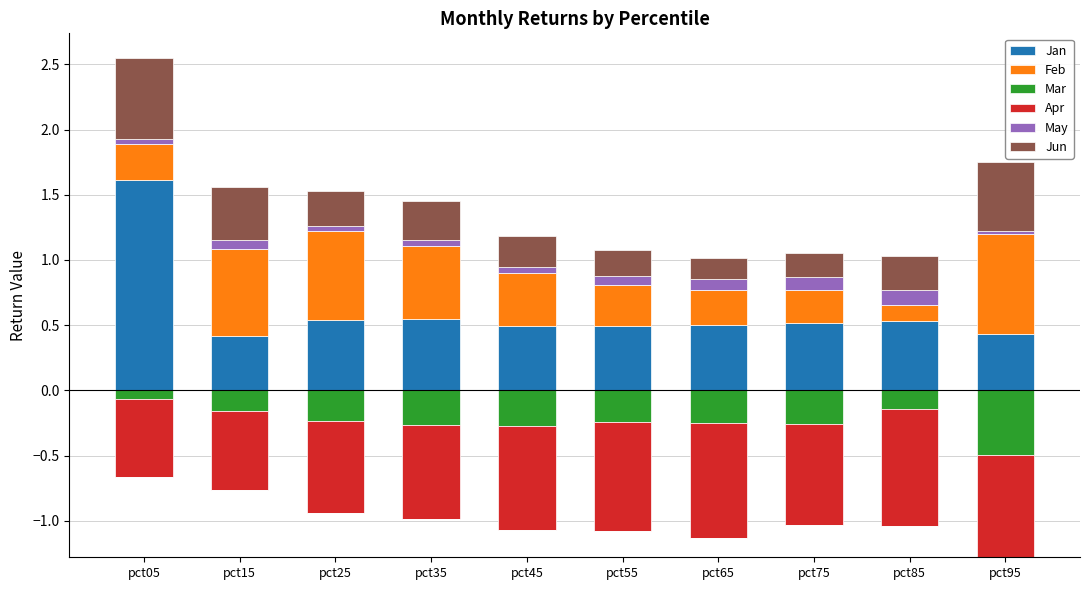

What is the minimum value for Jan?

0.4